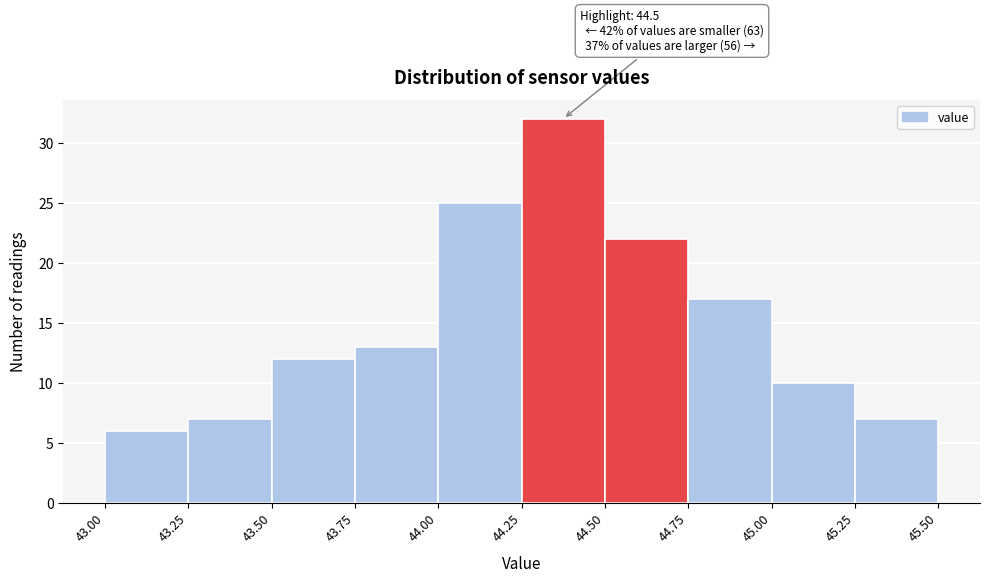

Which range on the x-axis has the tallest bar?

44.25 to 44.50